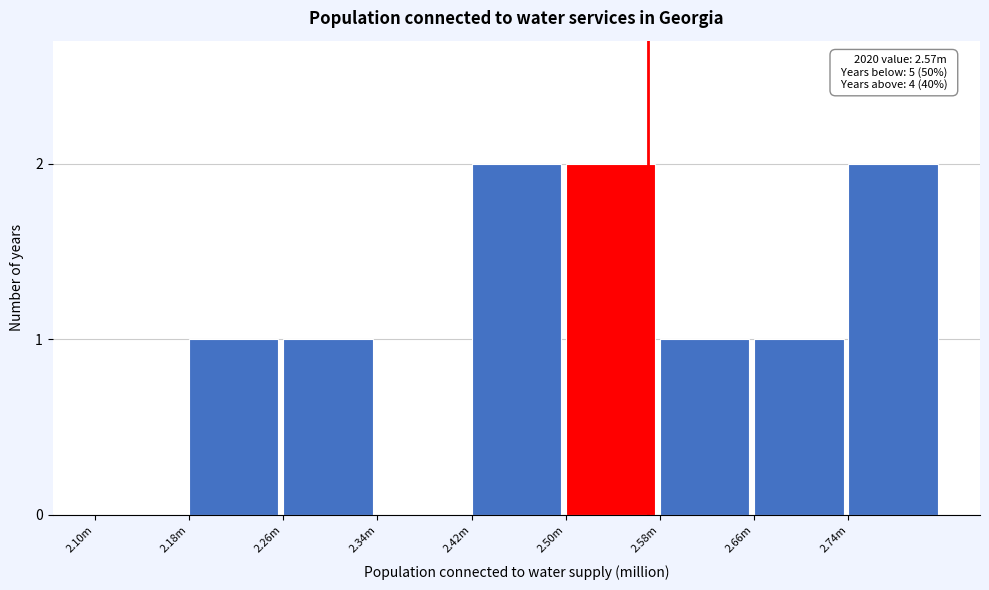

Reading left to right, extract all data points from this chart.

2.10m=0	2.18m=1	2.26m=1	2.34m=0	2.42m=2	2.50m=2	2.58m=1	2.66m=1	2.74m=2